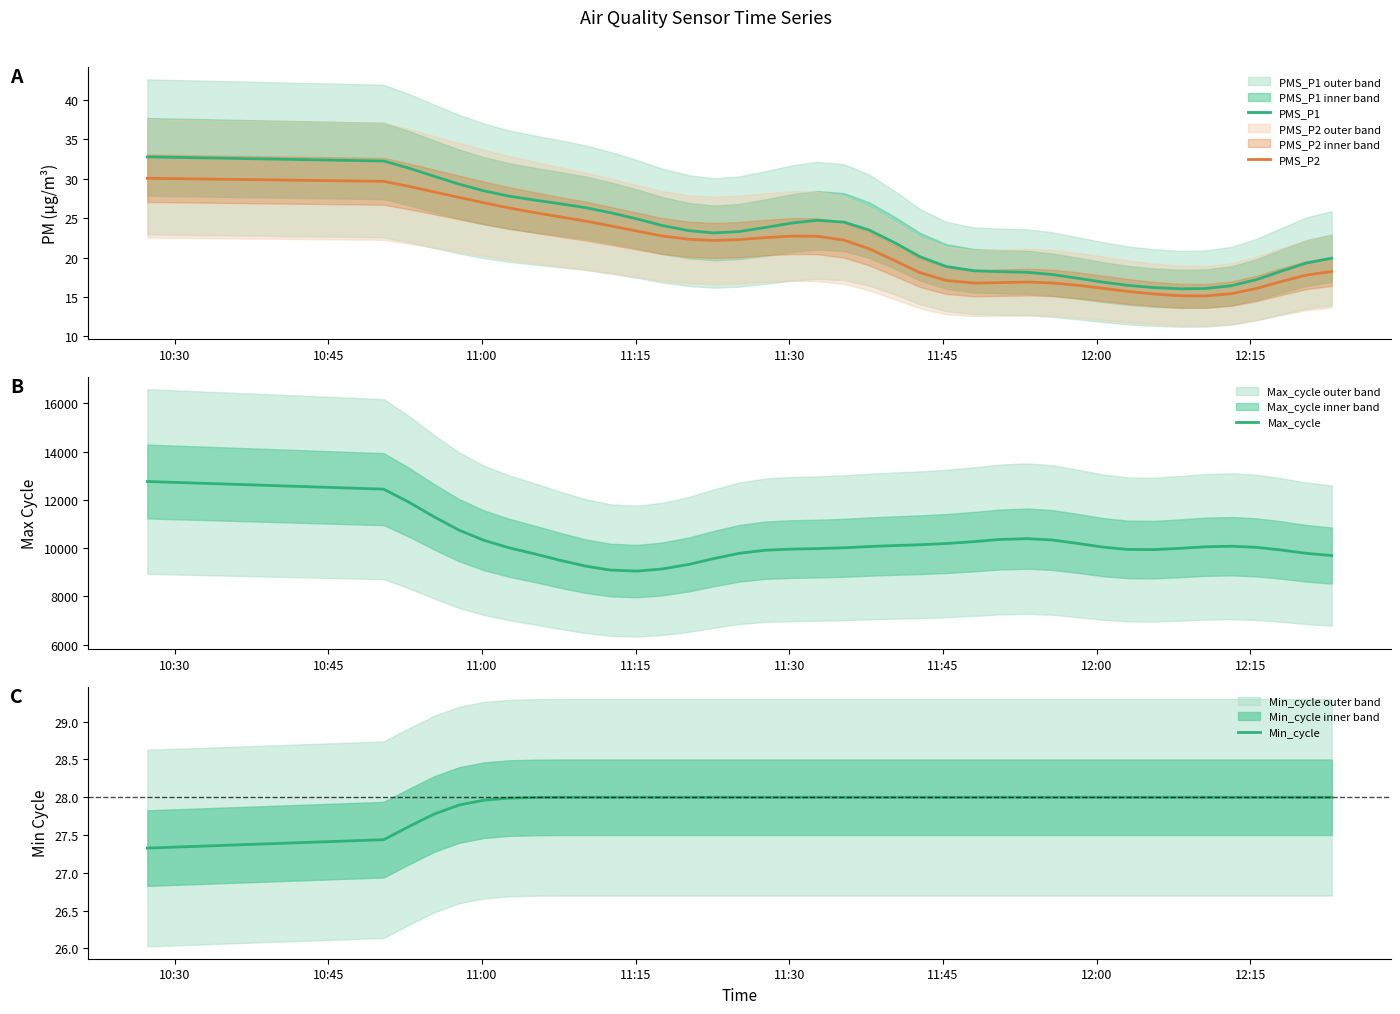

Which series has the largest range (max minus min)?

Max_cycle